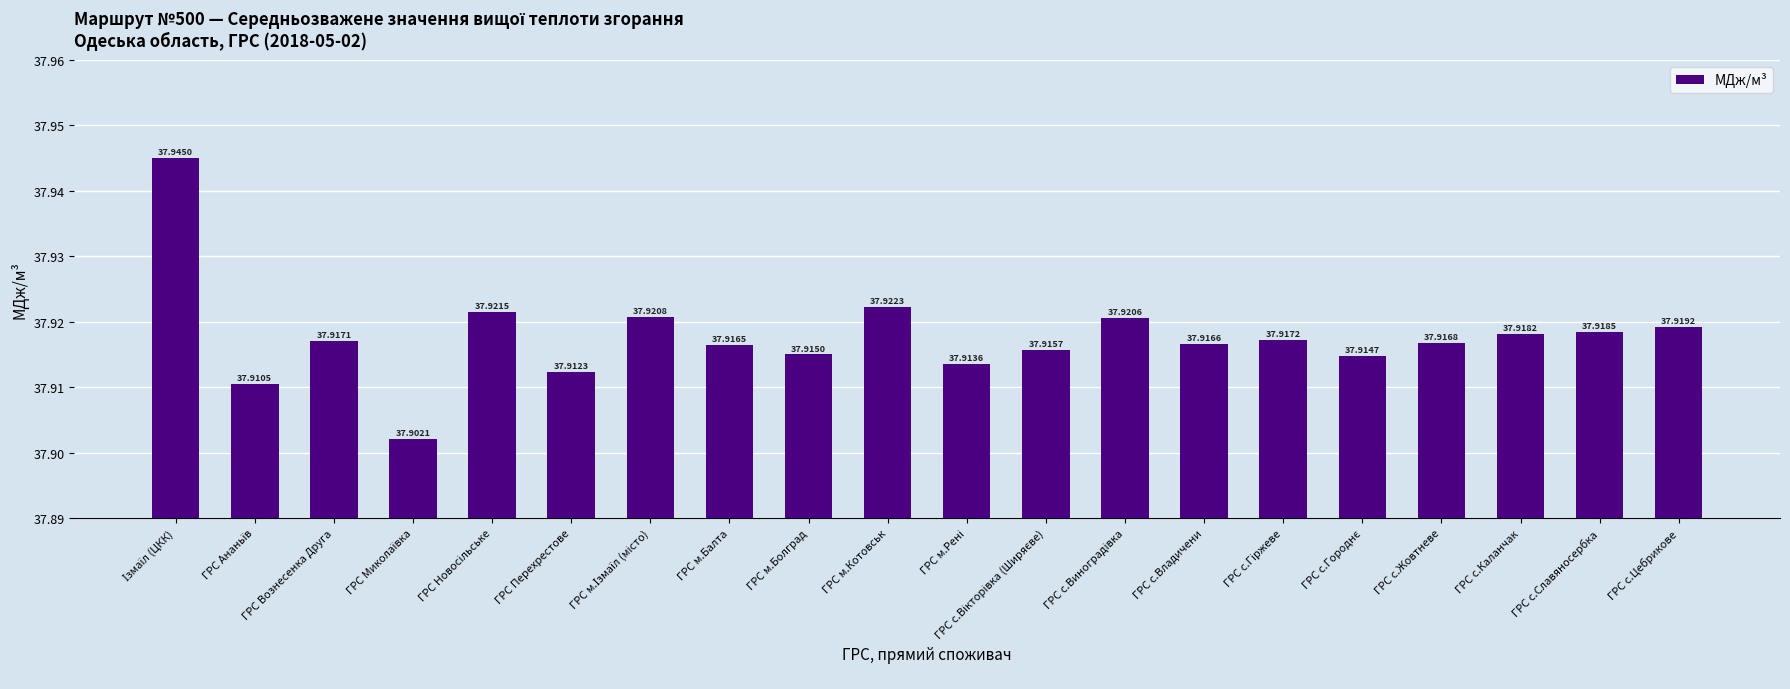

What is the average value?

37.9